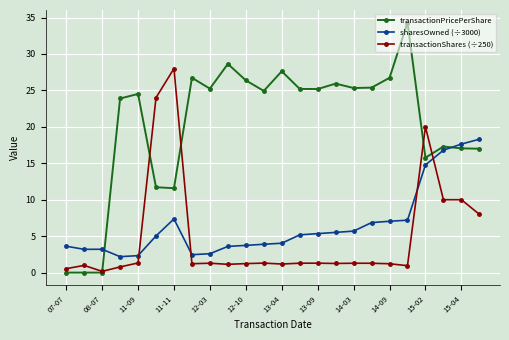

Which series has the widest spread of values?

transactionPricePerShare